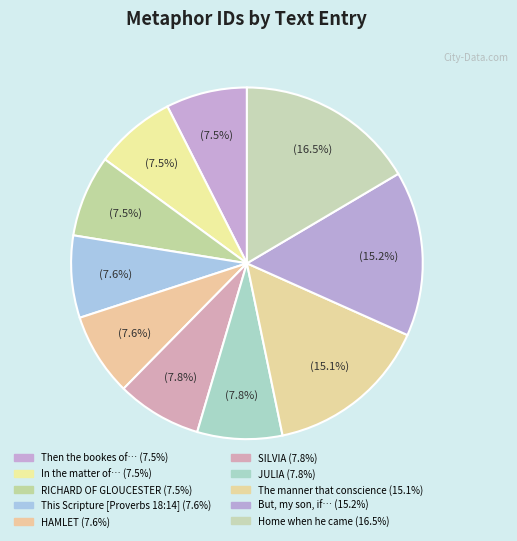

How many slices are in this pie chart?

10